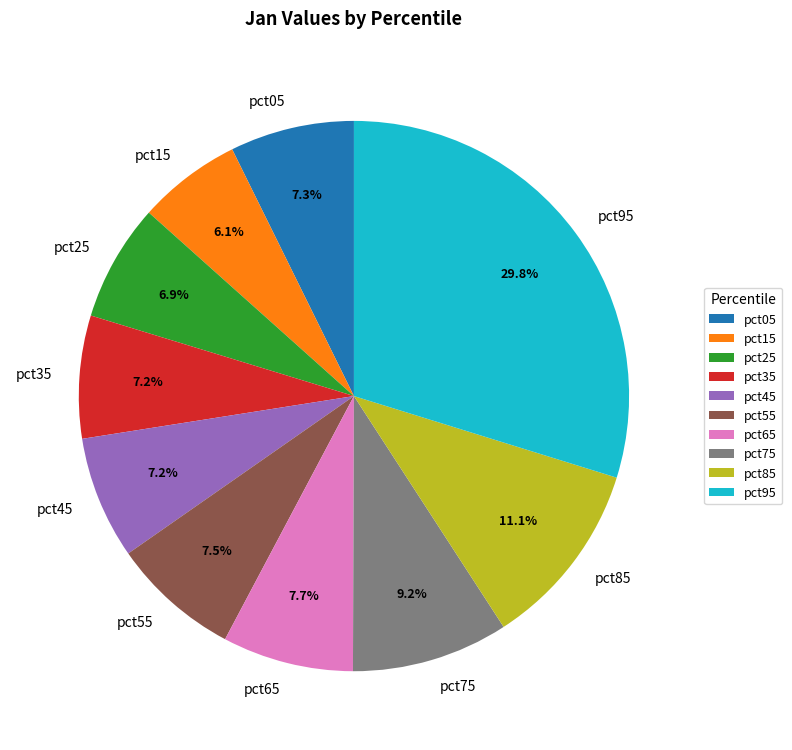

How many slices are in this pie chart?

10